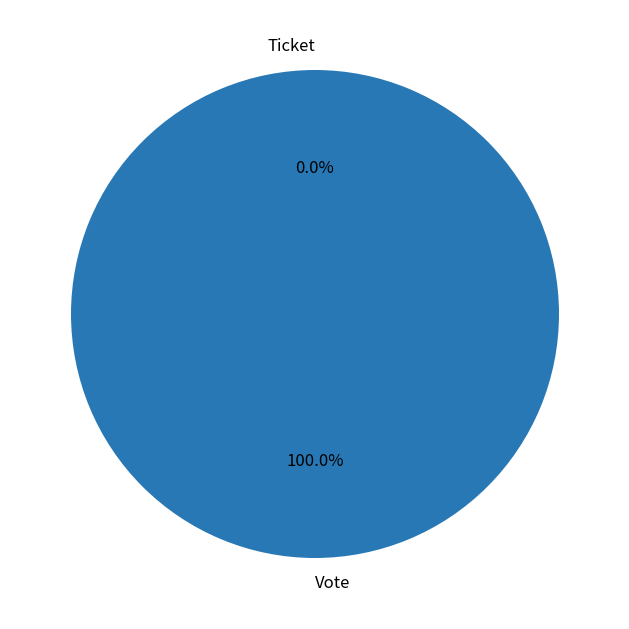

Does Ticket account for over 50% of the chart?

No